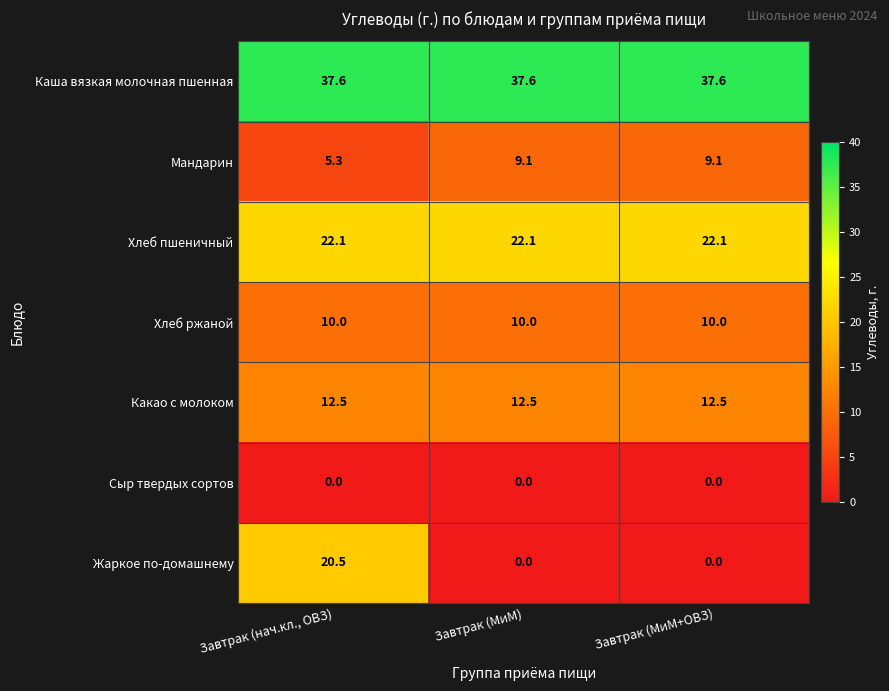

At which category is the sum across all series the highest?

Завтрак (нач.кл., ОВЗ)